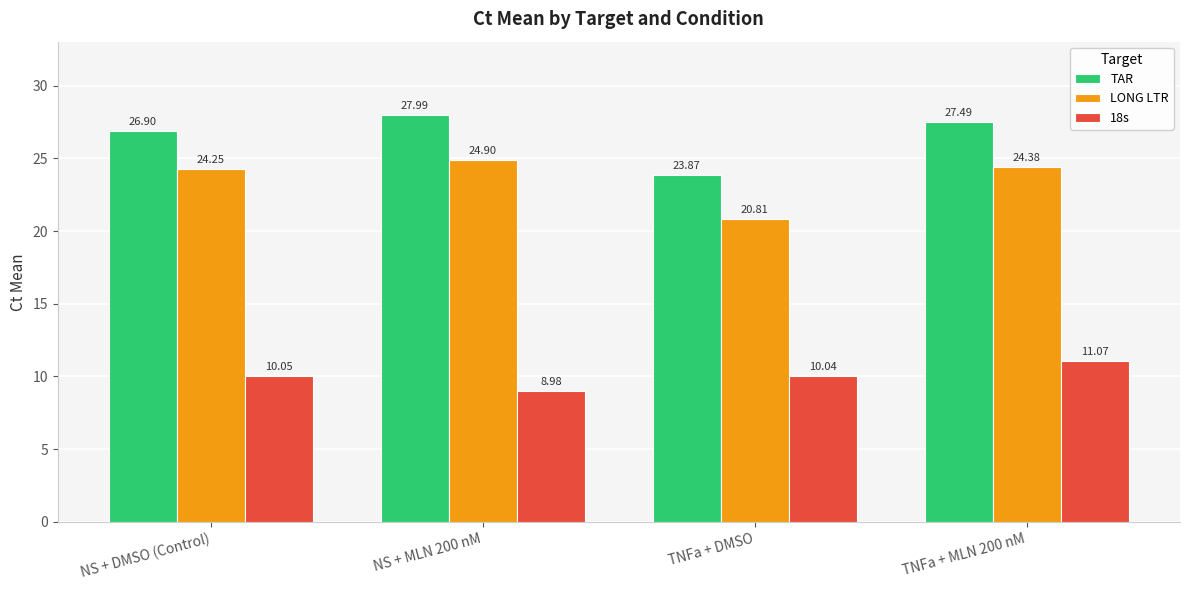

Which series has the widest spread of values?

TAR